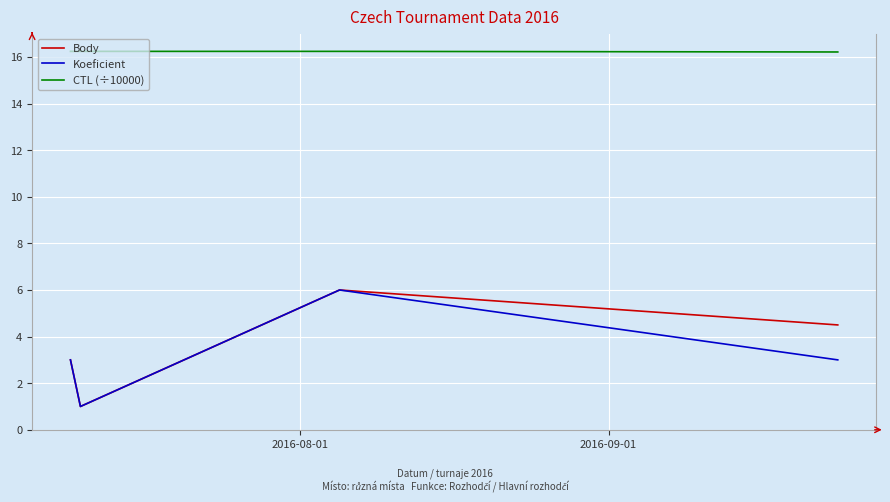

True or false: Body and CTL (÷10000) cross at least once.

False